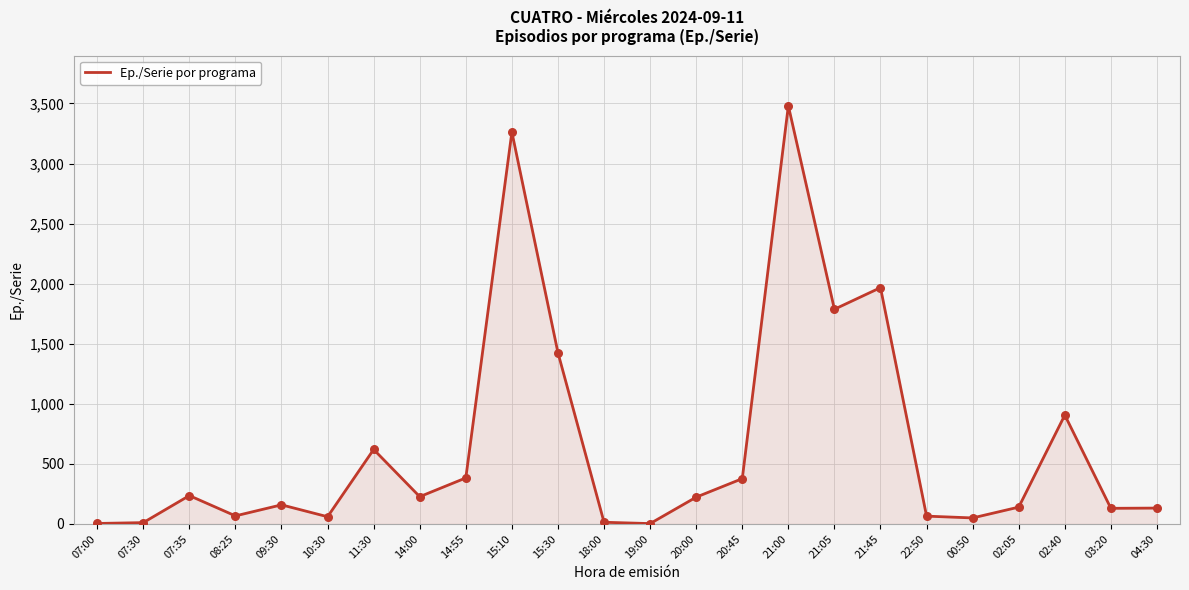

What is the change in value from 09:30 to 11:30?

+461